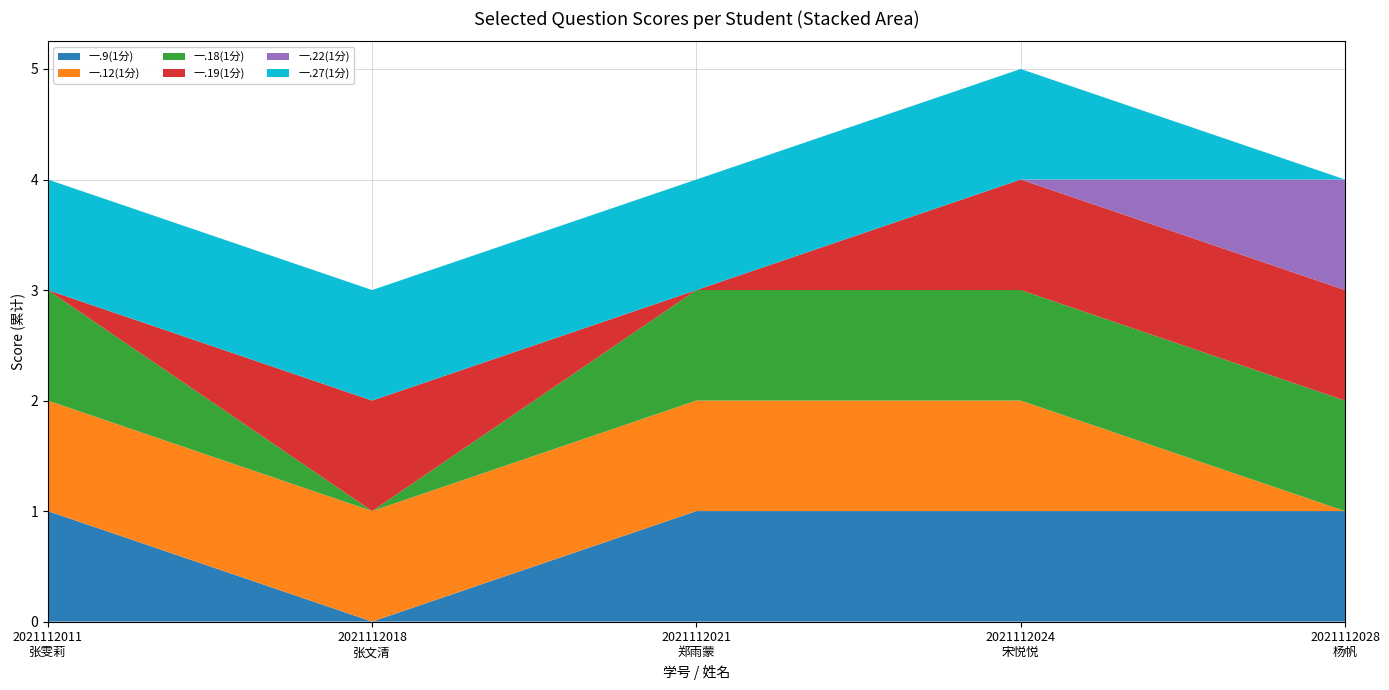

Reading left to right, list all the values displayed in this chart.

一.9(1分): 2021112011
张雯莉=1	2021112018
张文清=0	2021112021
郑雨蒙=1	2021112024
宋悦悦=1	2021112028
杨帆=1
一.12(1分): 2021112011
张雯莉=1	2021112018
张文清=1	2021112021
郑雨蒙=1	2021112024
宋悦悦=1	2021112028
杨帆=0
一.18(1分): 2021112011
张雯莉=1	2021112018
张文清=0	2021112021
郑雨蒙=1	2021112024
宋悦悦=1	2021112028
杨帆=1
一.19(1分): 2021112011
张雯莉=0	2021112018
张文清=1	2021112021
郑雨蒙=0	2021112024
宋悦悦=1	2021112028
杨帆=1
一.22(1分): 2021112011
张雯莉=0	2021112018
张文清=0	2021112021
郑雨蒙=0	2021112024
宋悦悦=0	2021112028
杨帆=1
一.27(1分): 2021112011
张雯莉=1	2021112018
张文清=1	2021112021
郑雨蒙=1	2021112024
宋悦悦=1	2021112028
杨帆=0